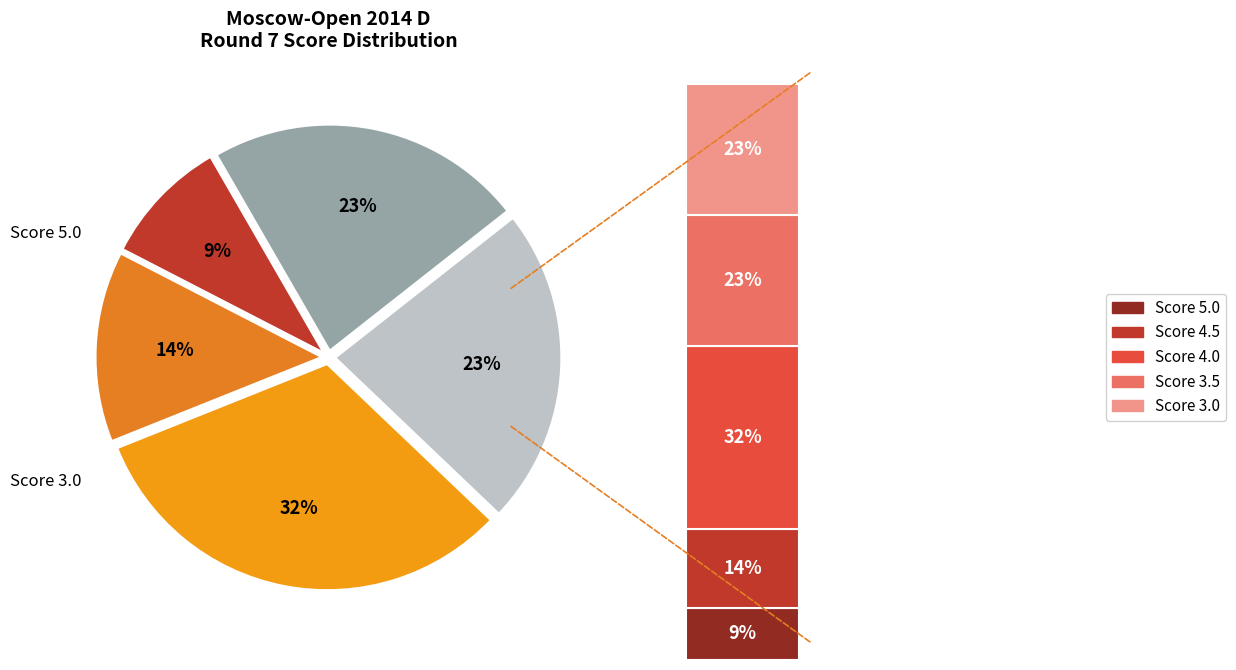

Is there any slice that represents more than half of the pie?

No